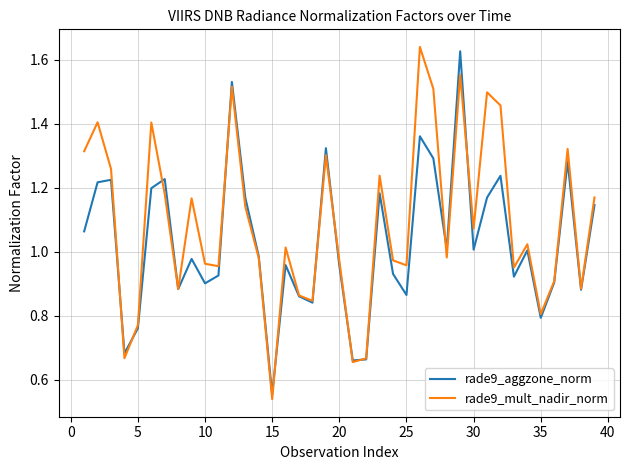

In rade9_mult_nadir_norm, how many points are lower than both neighbors (excluding endpoints)?

12